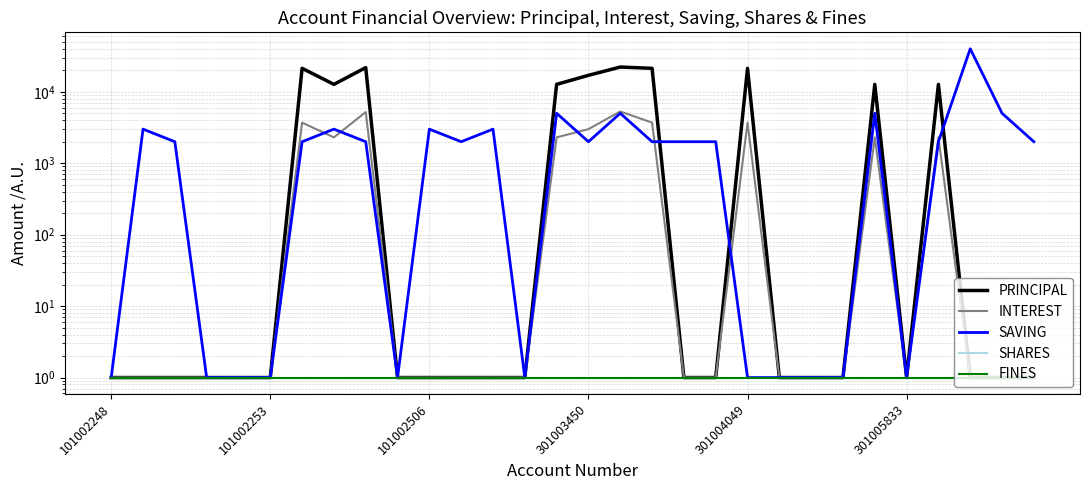

Reading left to right, what are all the values shown in this chart?

PRINCIPAL: 1	1	1	1	1	1	21300	12700	21800	1	1	1	1	1	12700	17000	22200	21300	1	1	21300	1	1	1	12700	1	12700	1	1	1
INTEREST: 1	1	1	1	1	1	3700	2300	5200	1	1	1	1	1	2300	3000	5300	3700	1	1	3700	1	1	1	2300	1	2300	1	1	1
SAVING: 1	3000	2000	1	1	1	2000	3000	2000	1	3000	2000	3000	1	5000	2000	5000	2000	2000	2000	1	1	1	1	5000	1	2000	40000	5000	2000
SHARES: 1	1	1	1	1	1	1	1	1	1	1	1	1	1	1	1	1	1	1	1	1	1	1	1	1	1	1	1	1	1
FINES: 1	1	1	1	1	1	1	1	1	1	1	1	1	1	1	1	1	1	1	1	1	1	1	1	1	1	1	1	1	1